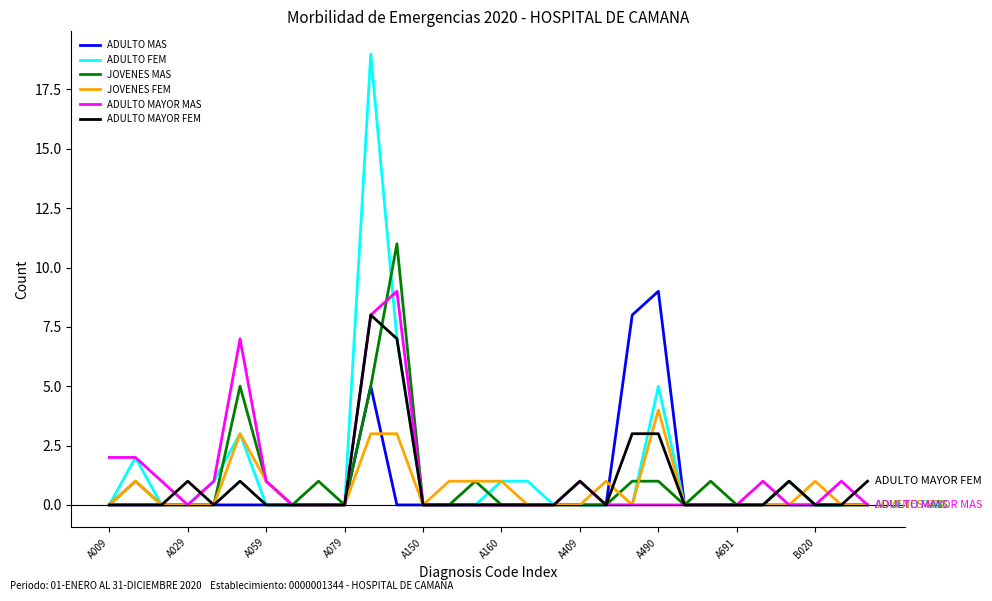

Which series has the widest spread of values?

ADULTO FEM